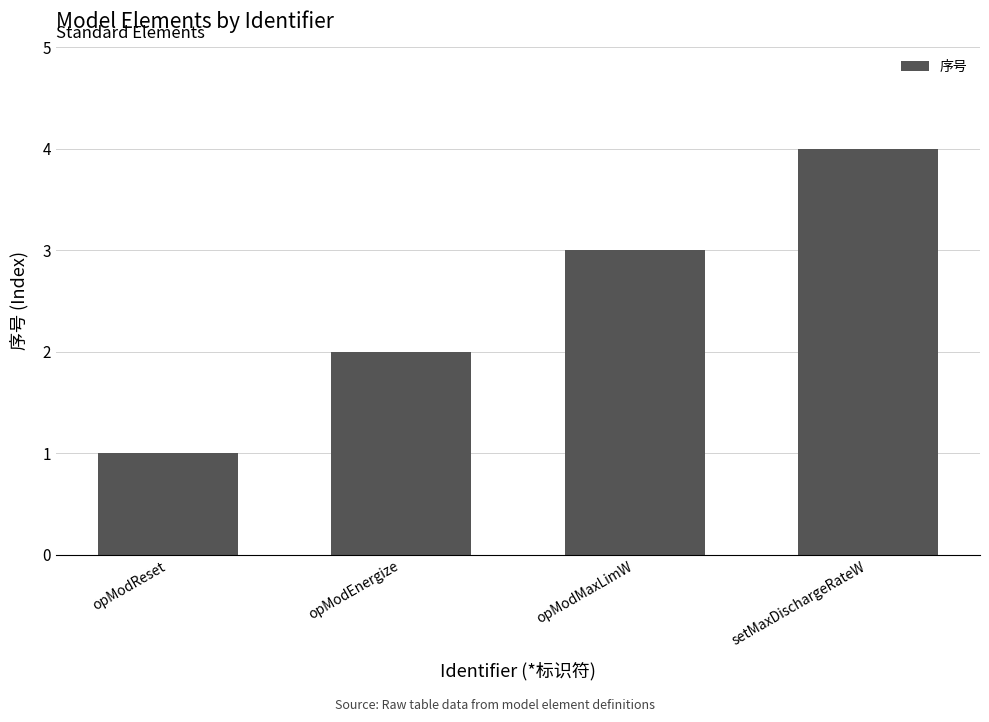

How many data points are less than 3?

2